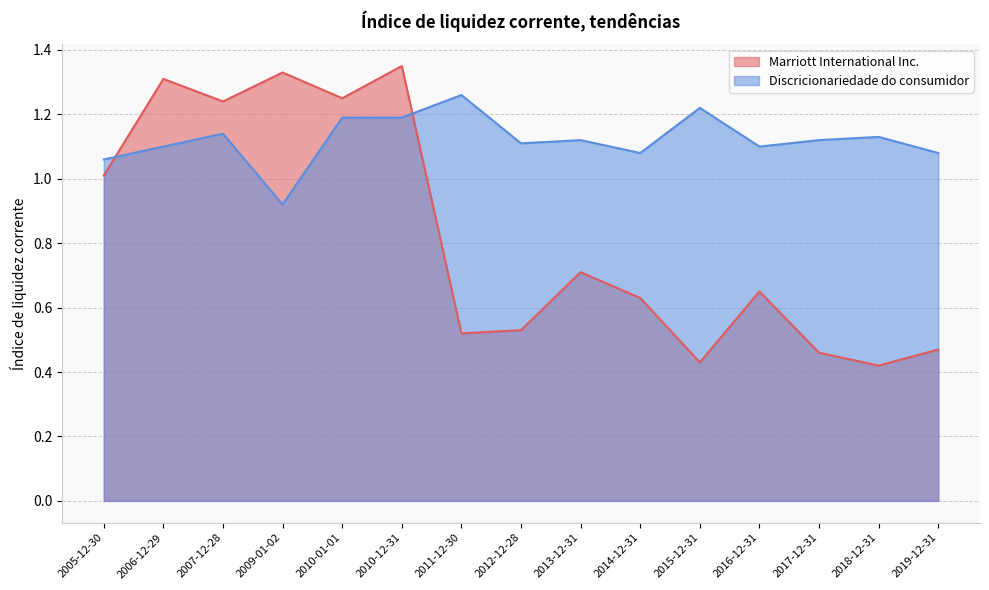

Which series has the largest total across all categories?

Discricionariedade do consumidor